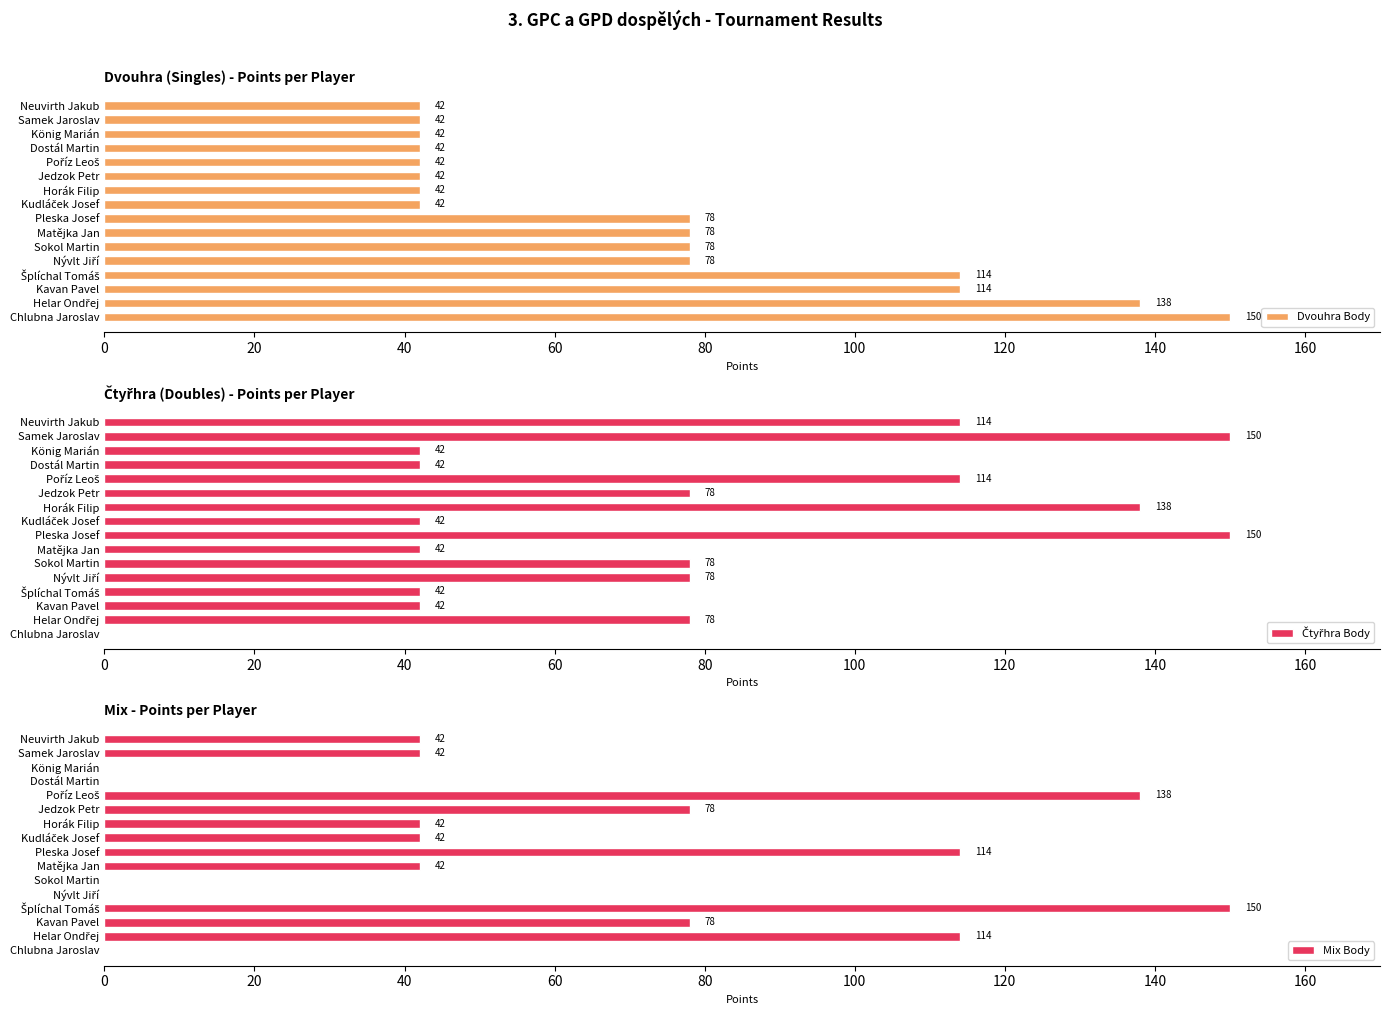

How many bars are there in total?

48